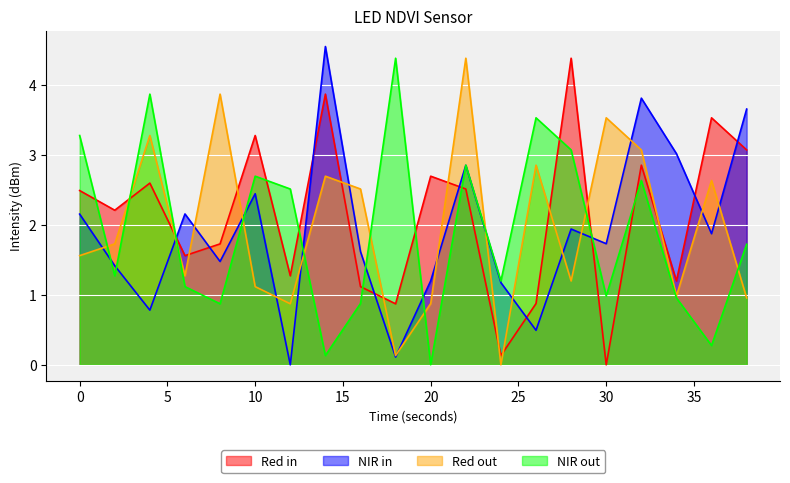

How many lines are shown in the chart?

4